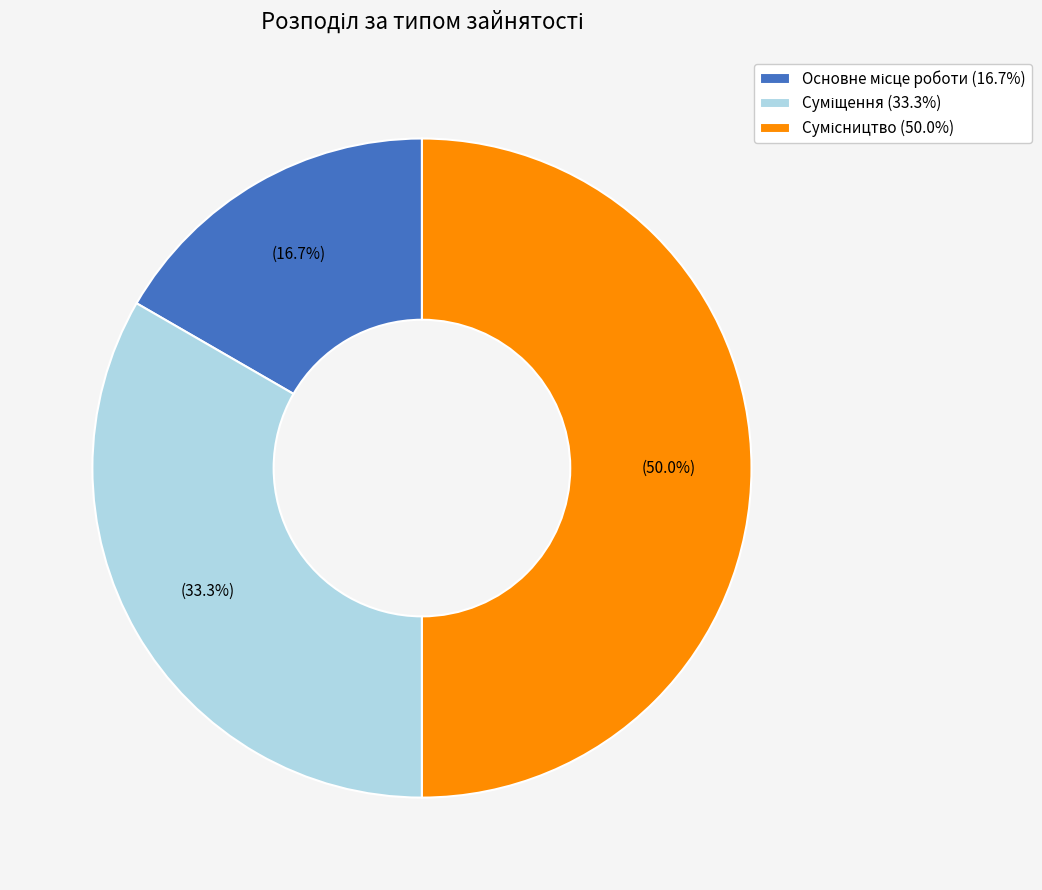

How many slices are in this pie chart?

3